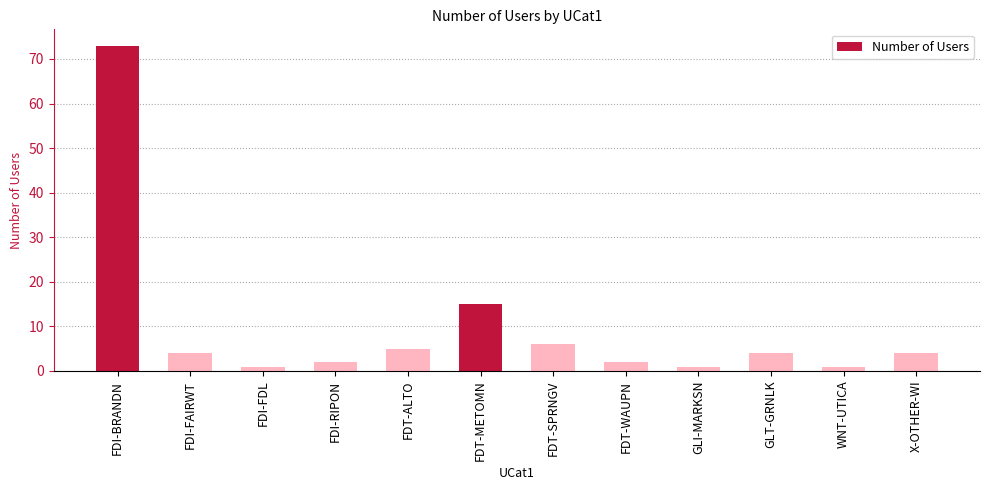

Reading left to right, list all the values displayed in this chart.

73	4	1	2	5	15	6	2	1	4	1	4